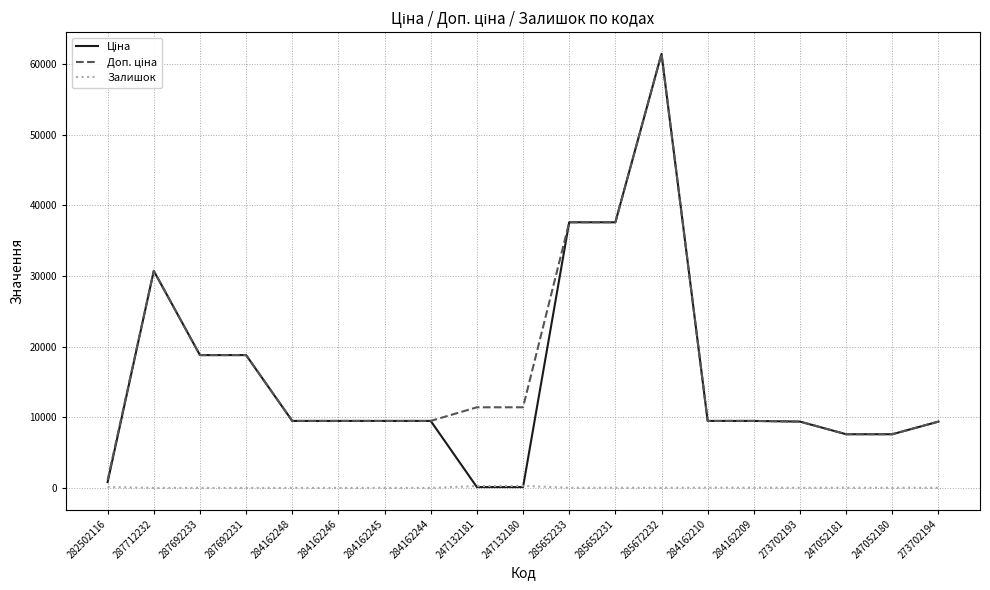

At which category is the sum across all series the highest?

285672232